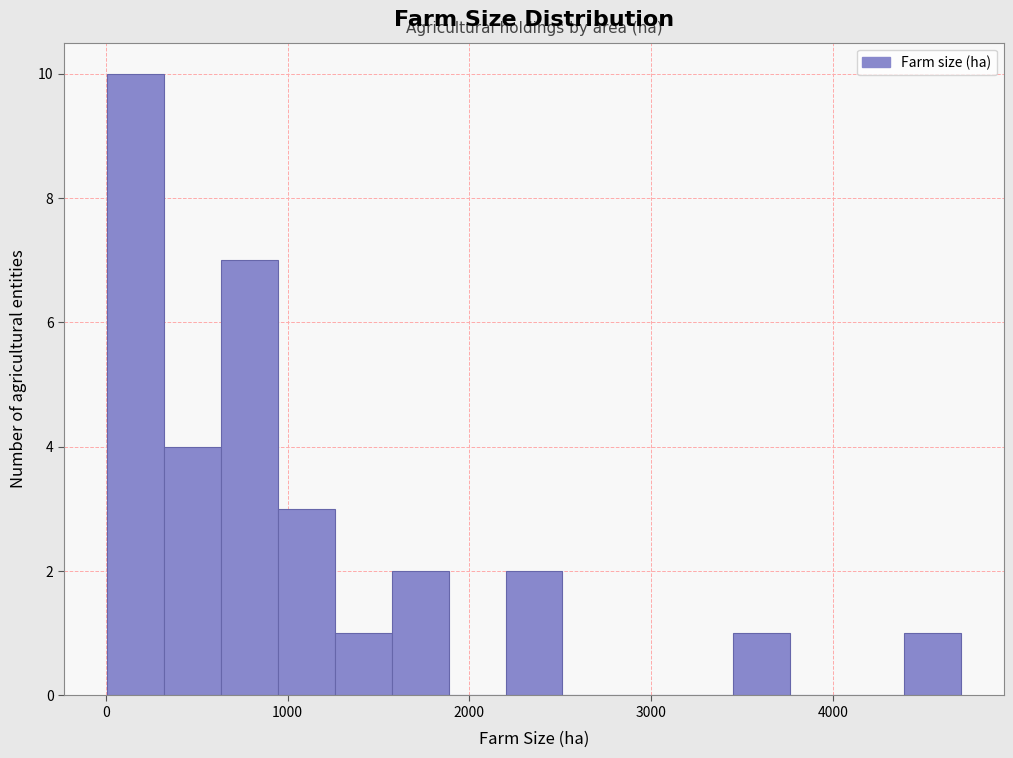

Around what value on the x-axis is the tallest bar? Give the approximate position of its centre, as read against the axis.

200